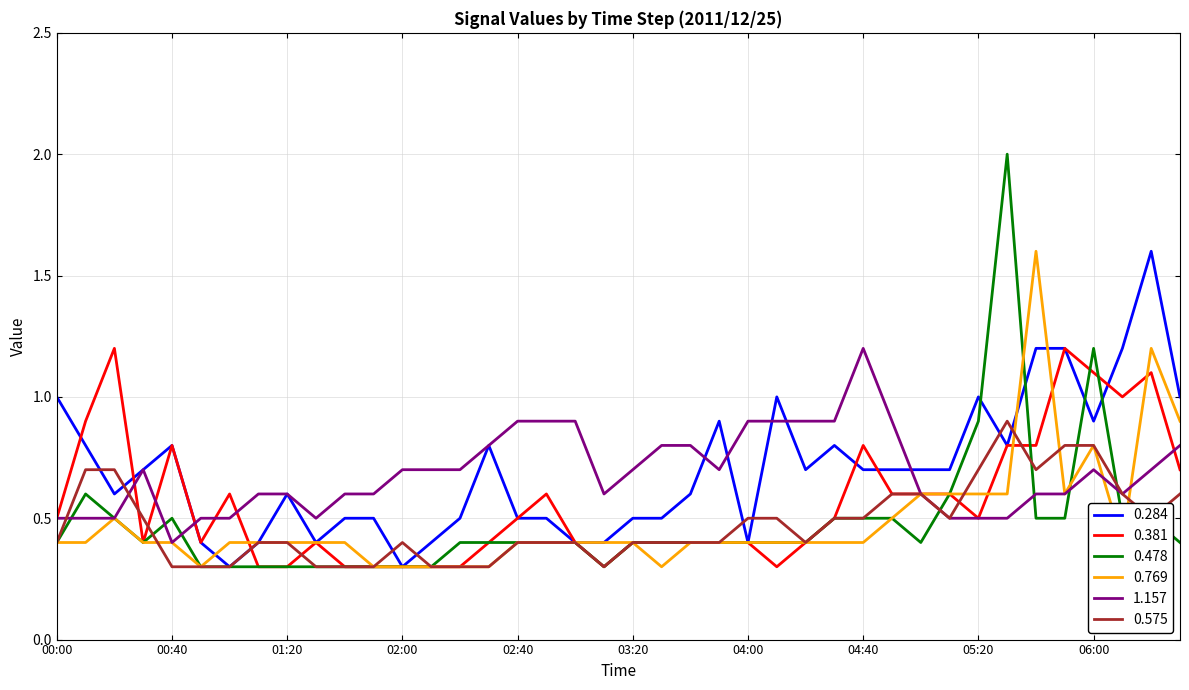

Reading right to left, extract all data points from this chart.

0.284: 1.0	1.6	1.2	0.9	1.2	1.2	0.8	1.0	0.7	0.7	0.7	0.7	0.8	0.7	1.0	0.4	0.9	0.6	0.5	0.5	0.4	0.4	0.5	0.5	0.8	0.5	0.4	0.3	0.5	0.5	0.4	0.6	0.4	0.3	0.4	0.8	0.7	0.6	0.8	1.0
0.381: 0.7	1.1	1.0	1.1	1.2	0.8	0.8	0.5	0.6	0.6	0.6	0.8	0.5	0.4	0.3	0.4	0.4	0.4	0.4	0.4	0.3	0.4	0.6	0.5	0.4	0.3	0.3	0.3	0.3	0.3	0.4	0.3	0.3	0.6	0.4	0.8	0.4	1.2	0.9	0.5
0.478: 0.4	0.5	0.5	1.2	0.5	0.5	2.0	0.9	0.6	0.4	0.5	0.5	0.5	0.4	0.4	0.4	0.4	0.4	0.4	0.4	0.3	0.4	0.4	0.4	0.4	0.4	0.3	0.3	0.3	0.3	0.3	0.3	0.3	0.3	0.3	0.5	0.4	0.5	0.6	0.4
0.769: 0.9	1.2	0.4	0.8	0.6	1.6	0.6	0.6	0.6	0.6	0.5	0.4	0.4	0.4	0.4	0.4	0.4	0.4	0.3	0.4	0.4	0.4	0.4	0.4	0.3	0.3	0.3	0.3	0.3	0.4	0.4	0.4	0.4	0.4	0.3	0.4	0.4	0.5	0.4	0.4
1.157: 0.8	0.7	0.6	0.7	0.6	0.6	0.5	0.5	0.5	0.6	0.9	1.2	0.9	0.9	0.9	0.9	0.7	0.8	0.8	0.7	0.6	0.9	0.9	0.9	0.8	0.7	0.7	0.7	0.6	0.6	0.5	0.6	0.6	0.5	0.5	0.4	0.7	0.5	0.5	0.5
0.575: 0.6	0.5	0.6	0.8	0.8	0.7	0.9	0.7	0.5	0.6	0.6	0.5	0.5	0.4	0.5	0.5	0.4	0.4	0.4	0.4	0.3	0.4	0.4	0.4	0.3	0.3	0.3	0.4	0.3	0.3	0.3	0.4	0.4	0.3	0.3	0.3	0.5	0.7	0.7	0.4